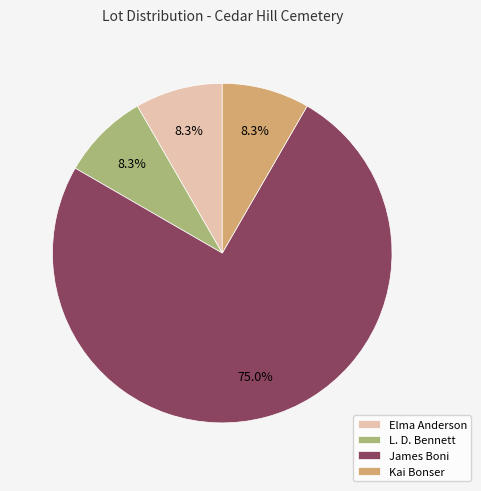

What portion of the pie excludes L. D. Bennett?

91.7%